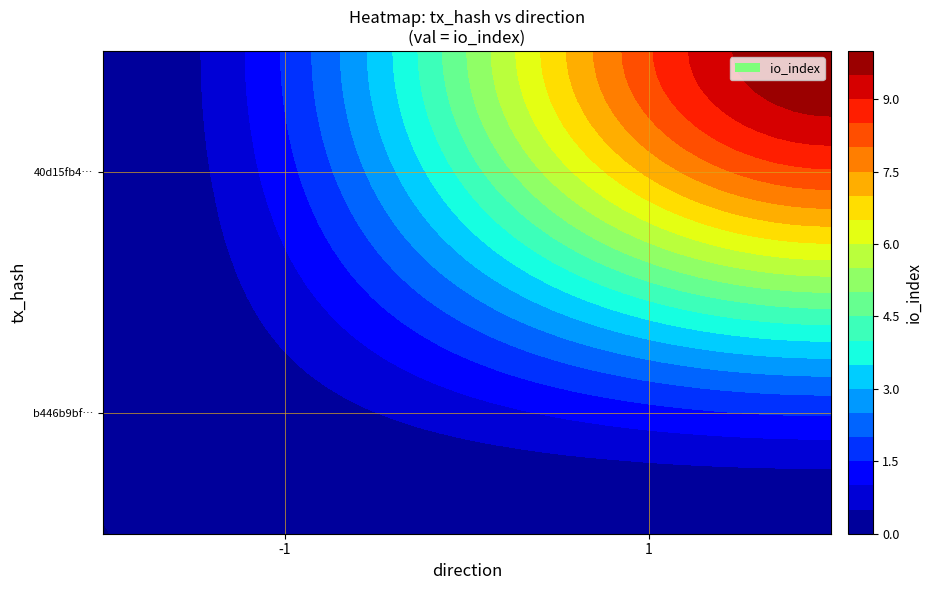

Which series changed the most between direction and io_index?

40d15fb4a199caac9e6048c4ae6ad99b56c08ee